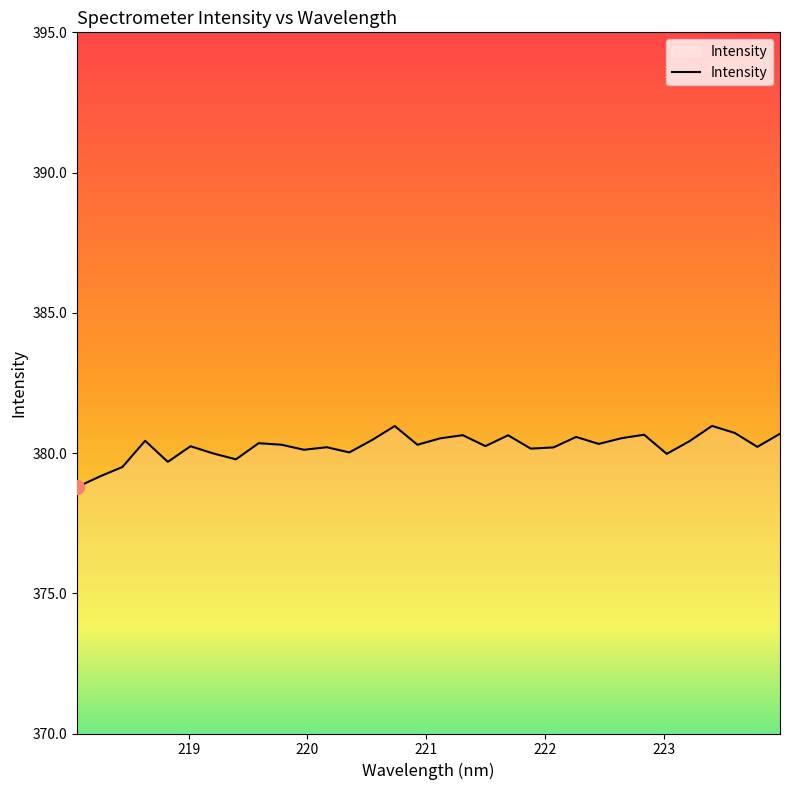

Does the chart display data point markers on the line(s)?

No